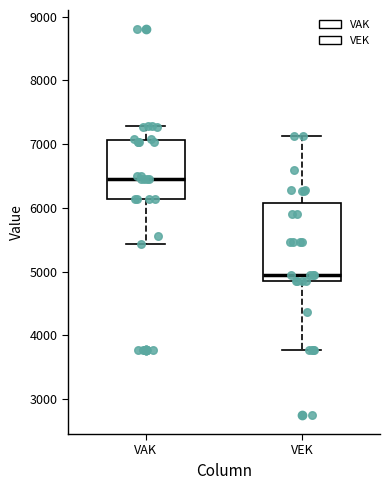

Which box is the tallest, from its lower edge to its upper edge?

VEK